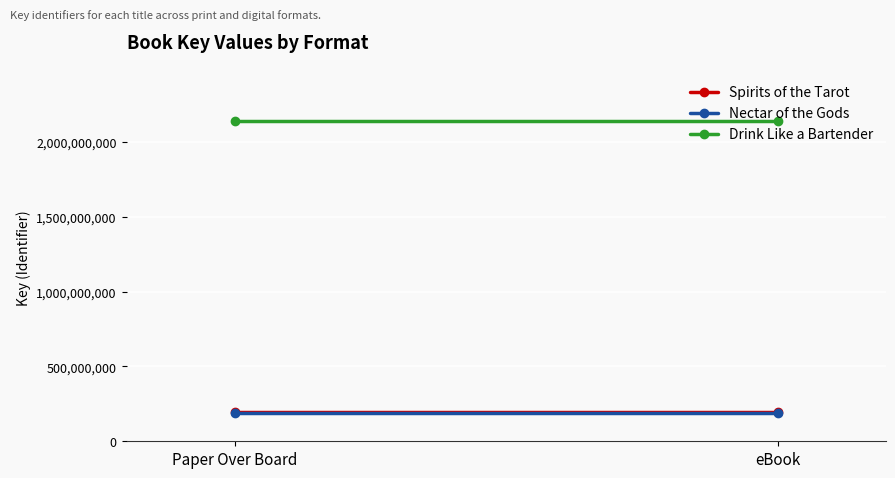

At Paper Over Board, list the series in order from largest to smallest.

Drink Like a Bartender, Spirits of the Tarot, Nectar of the Gods